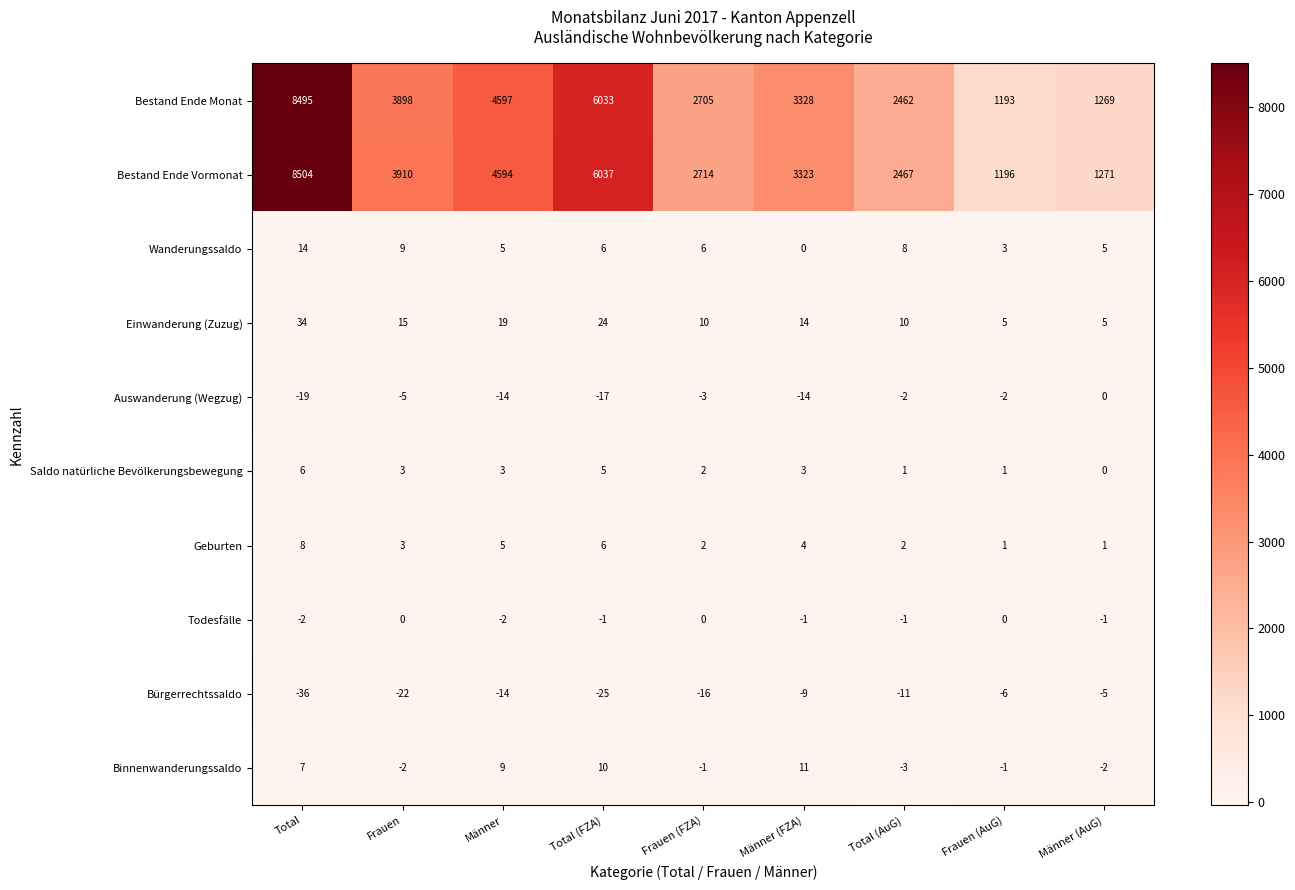

Count the Saldo natürliche Bevölkerungsbewegung values in the range 1 to 3.

6